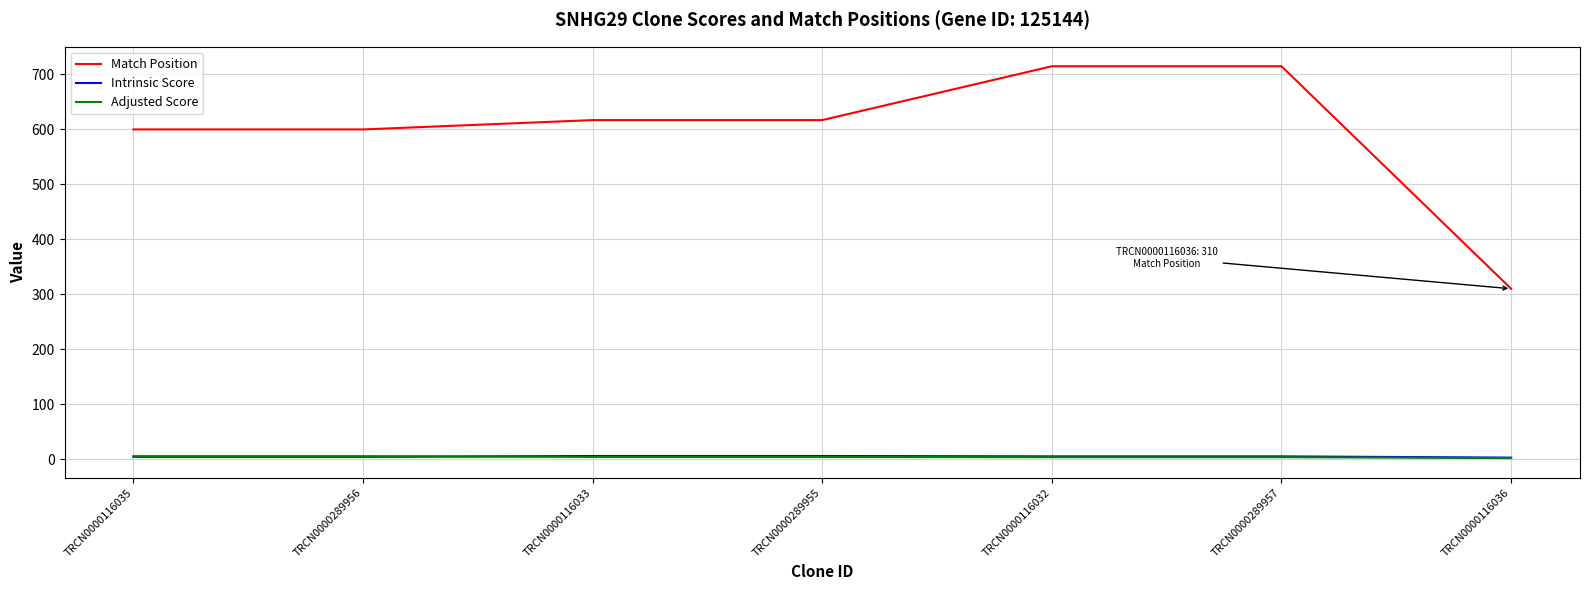

What is the maximum value shown in the chart?

715.0